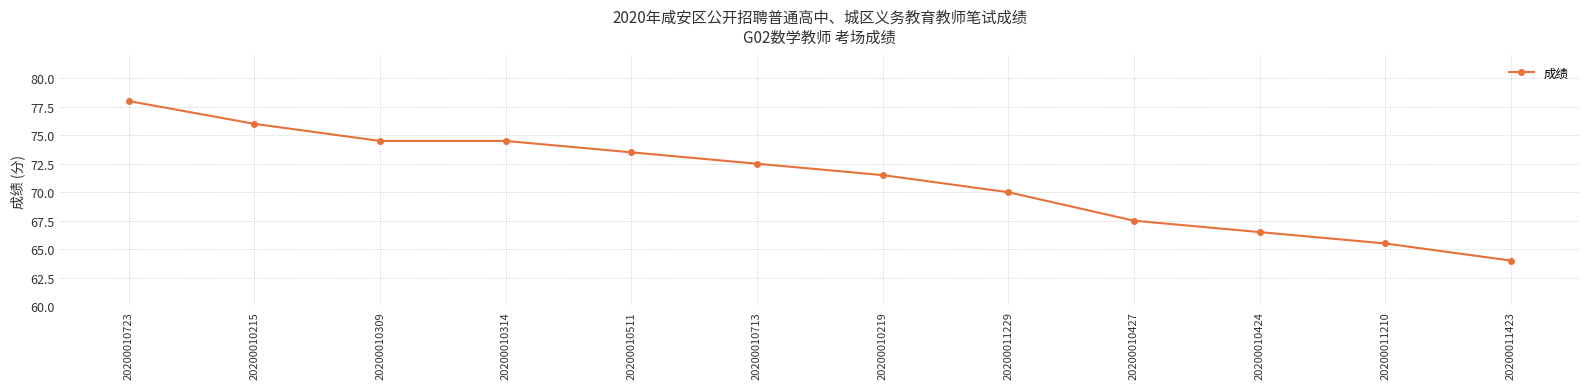

What is the average value?

71.2